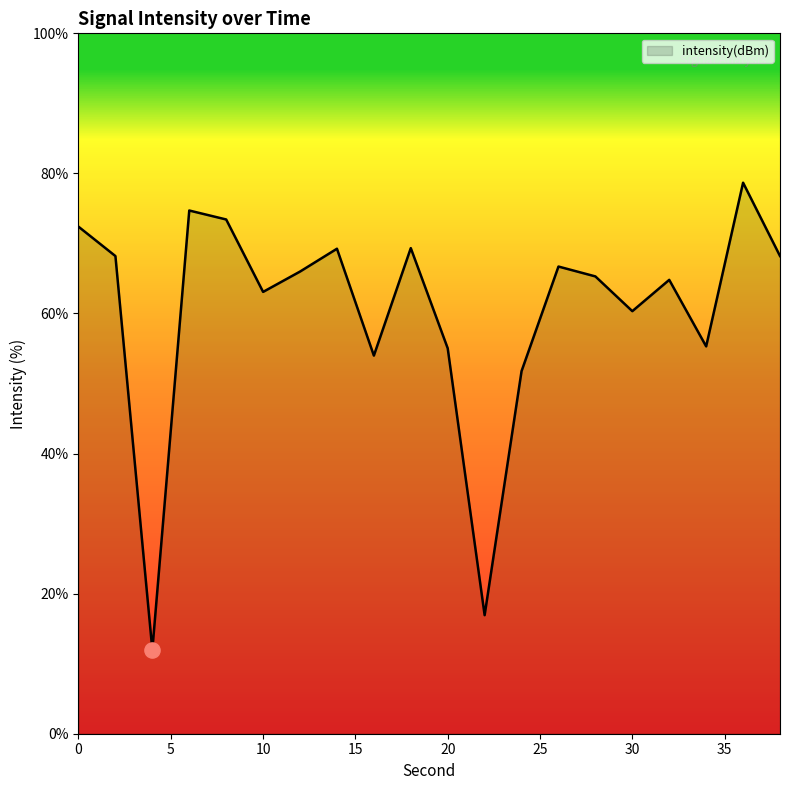

What is the greatest value displayed?

78.7